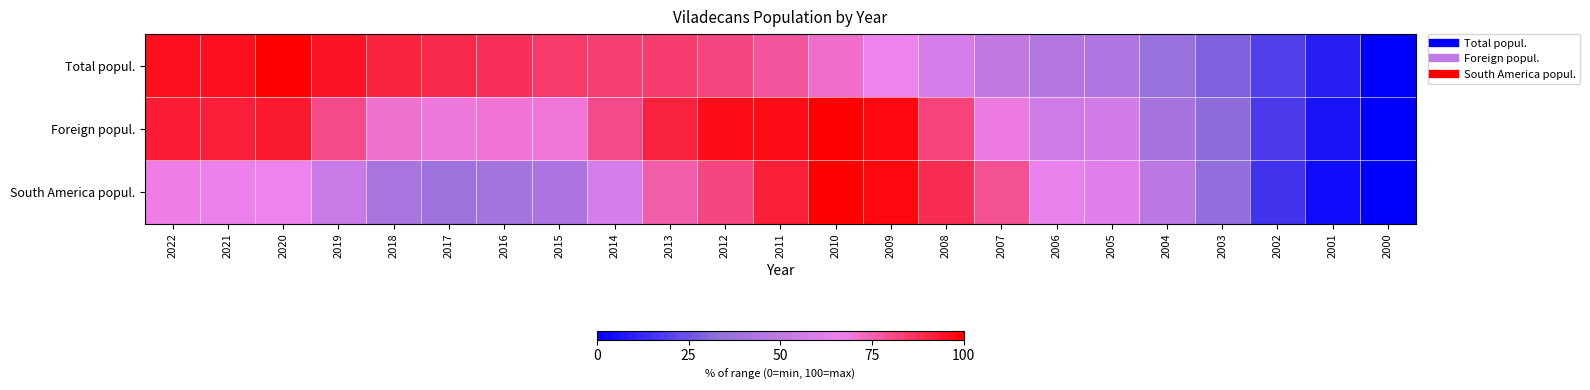

Reading left to right, transcribe all the data shown in this chart.

Total popul.: 2022=95.7	2021=95.6	2020=100.0	2019=94.7	2018=90.7	2017=89.1	2016=87.2	2015=85.1	2014=83.4	2013=84.2	2012=81.9	2011=77.8	2010=71.9	2009=66.5	2008=58.3	2007=50.6	2006=45.6	2005=44.5	2004=35.4	2003=29.1	2002=19.0	2001=9.2	2000=0.0
Foreign popul.: 2022=92.7	2021=92.0	2020=93.0	2019=80.5	2018=70.9	2017=68.9	2016=70.1	2015=69.6	2014=80.8	2013=91.4	2012=96.2	2011=96.6	2010=100.0	2009=97.9	2008=82.7	2007=68.2	2006=55.2	2005=56.2	2004=40.7	2003=32.0	2002=17.4	2001=6.0	2000=0.0
South America popul.: 2022=67.9	2021=66.1	2020=66.7	2019=52.8	2018=42.0	2017=37.7	2016=39.5	2015=42.5	2014=57.5	2013=76.1	2012=81.8	2011=92.2	2010=100.0	2009=98.0	2008=88.4	2007=78.9	2006=65.2	2005=62.8	2004=48.1	2003=33.0	2002=15.0	2001=3.9	2000=0.0